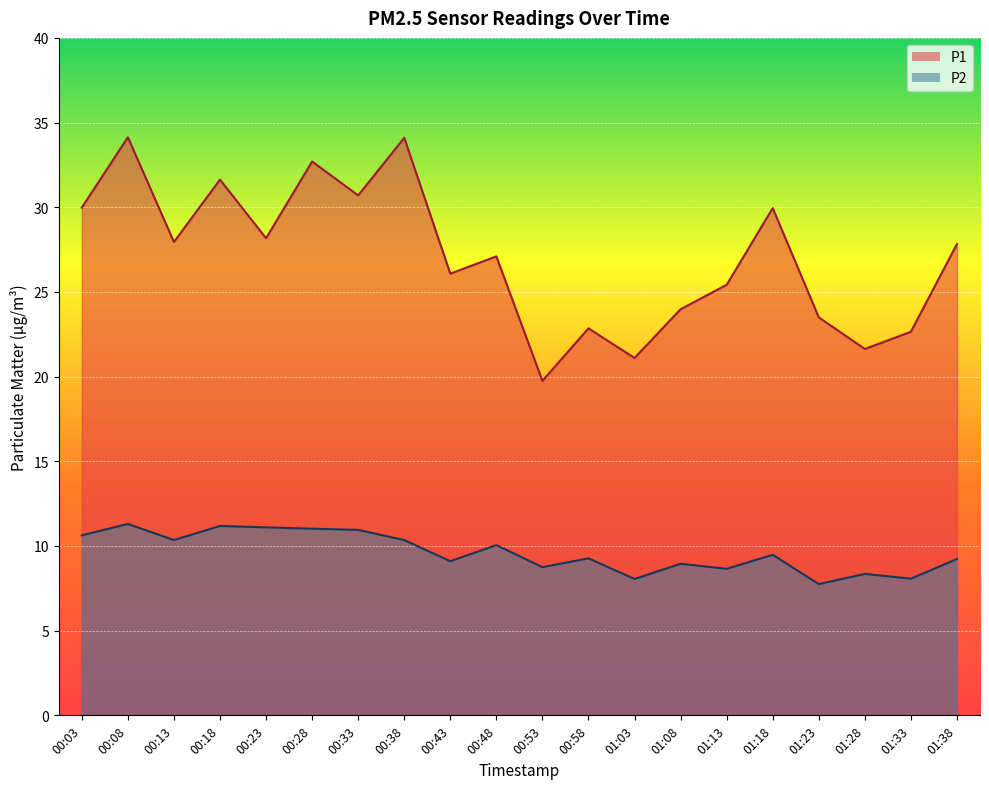

At which label does P1 reach its peak?

00:08